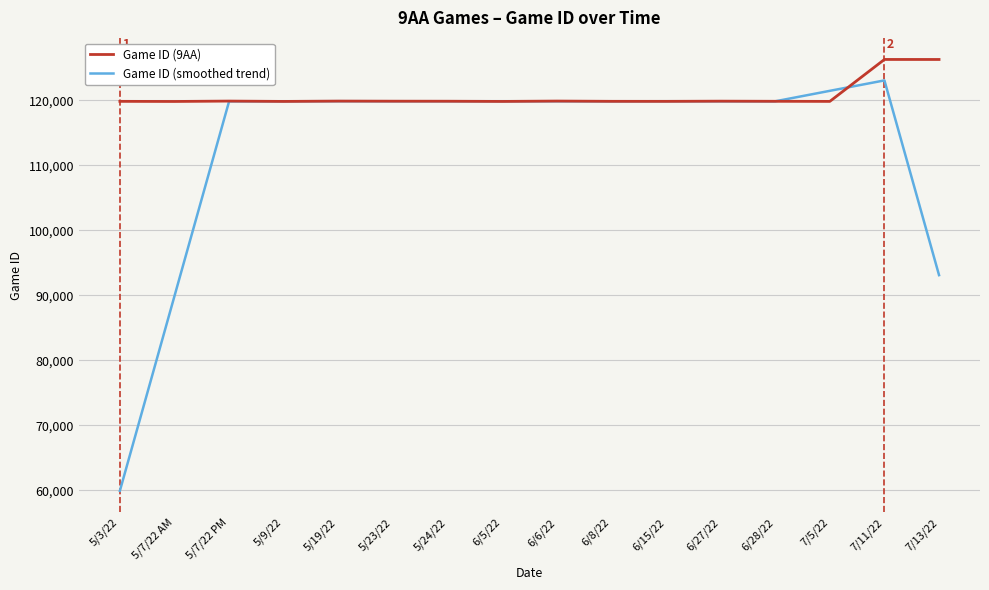

What is the minimum value for Game ID (smoothed trend)?

59911.8